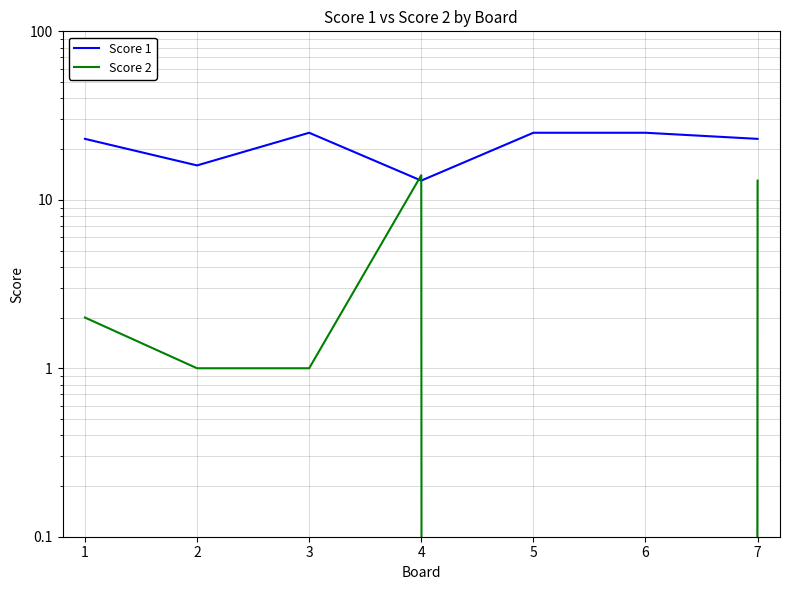

How many positive values does the Score 2 series have?

5